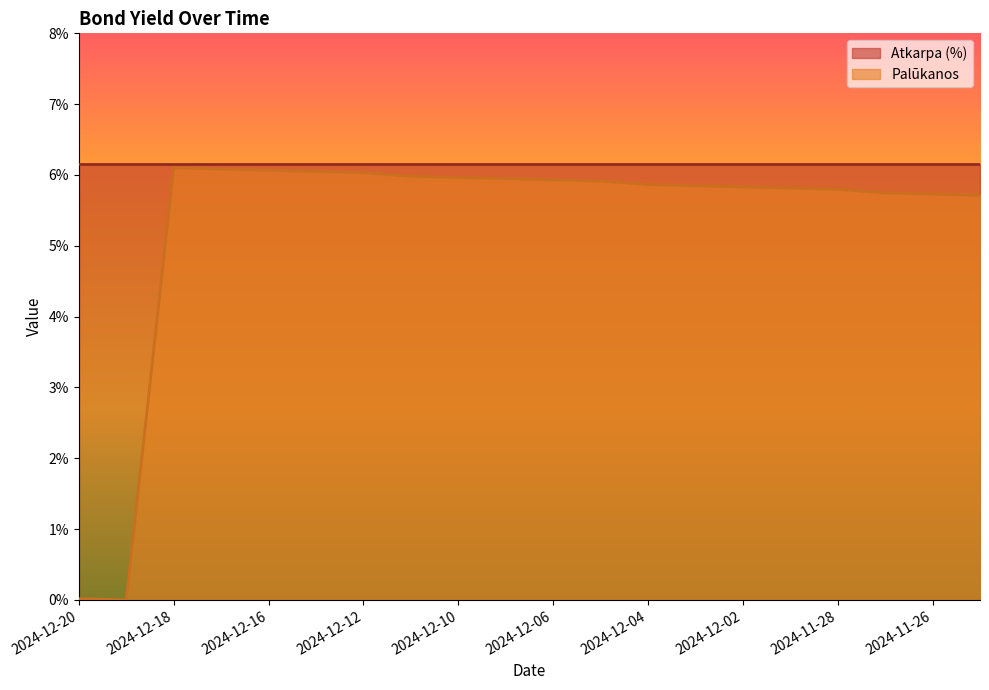

What is the sum of the values at 2024-12-19 and 2024-12-18?

6.1